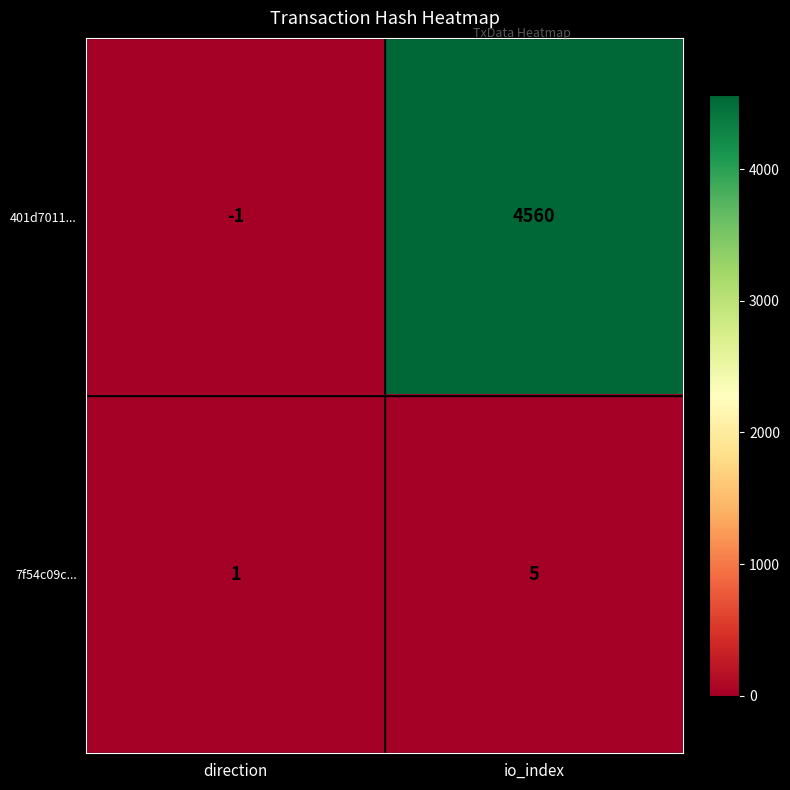

What is the difference between the 7f54c09c... values at direction and io_index?

4